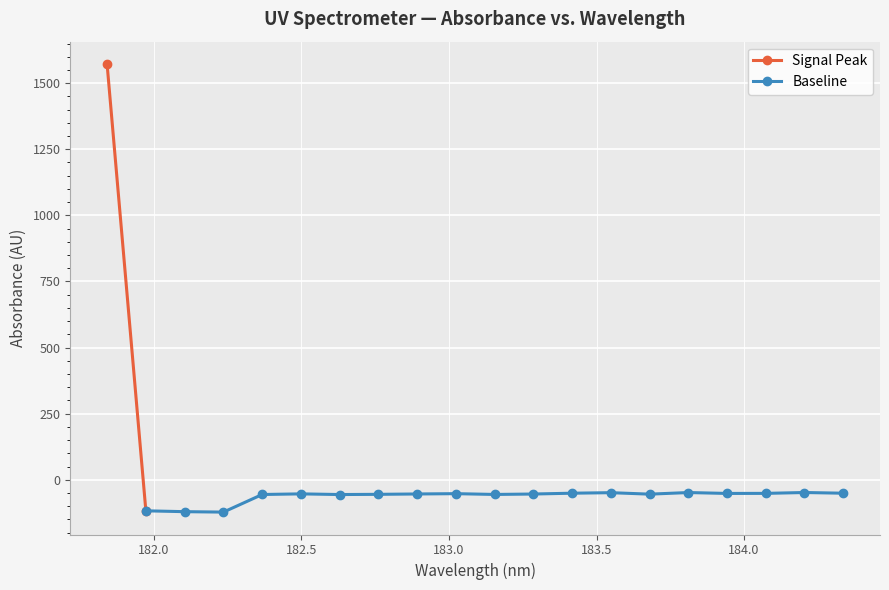

How many points are lower than both their immediate neighbors (excluding endpoints)?

5